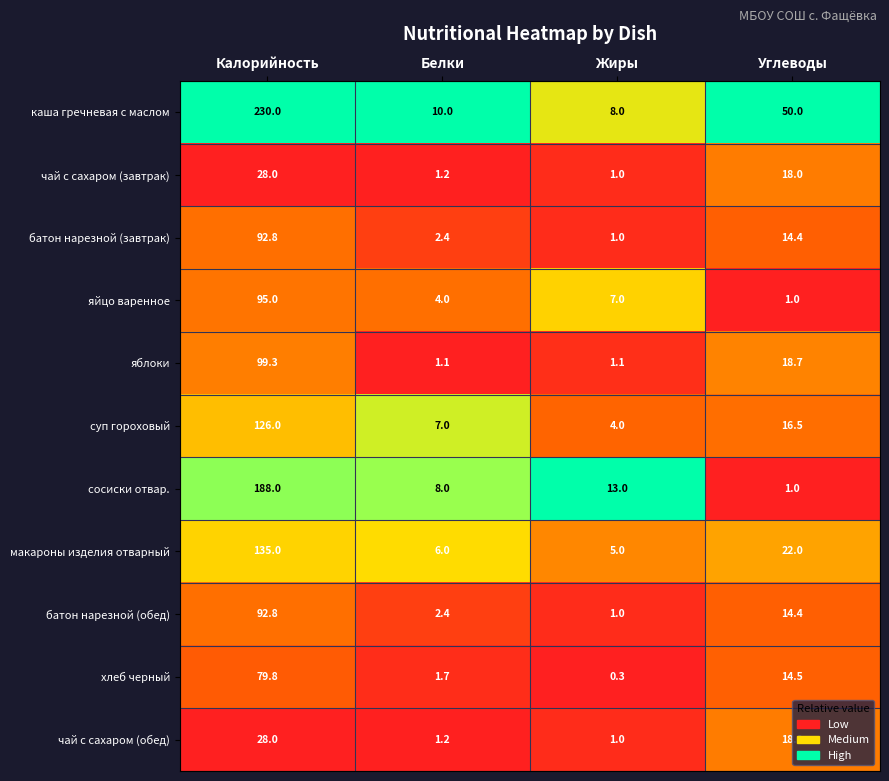

Where is яйцо варенное nearest to the value 48?

Жиры